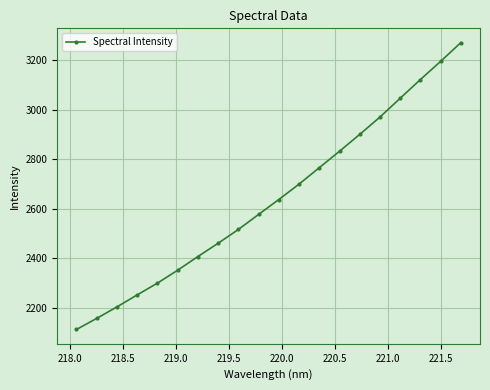

How many data points are less than 2637?

10